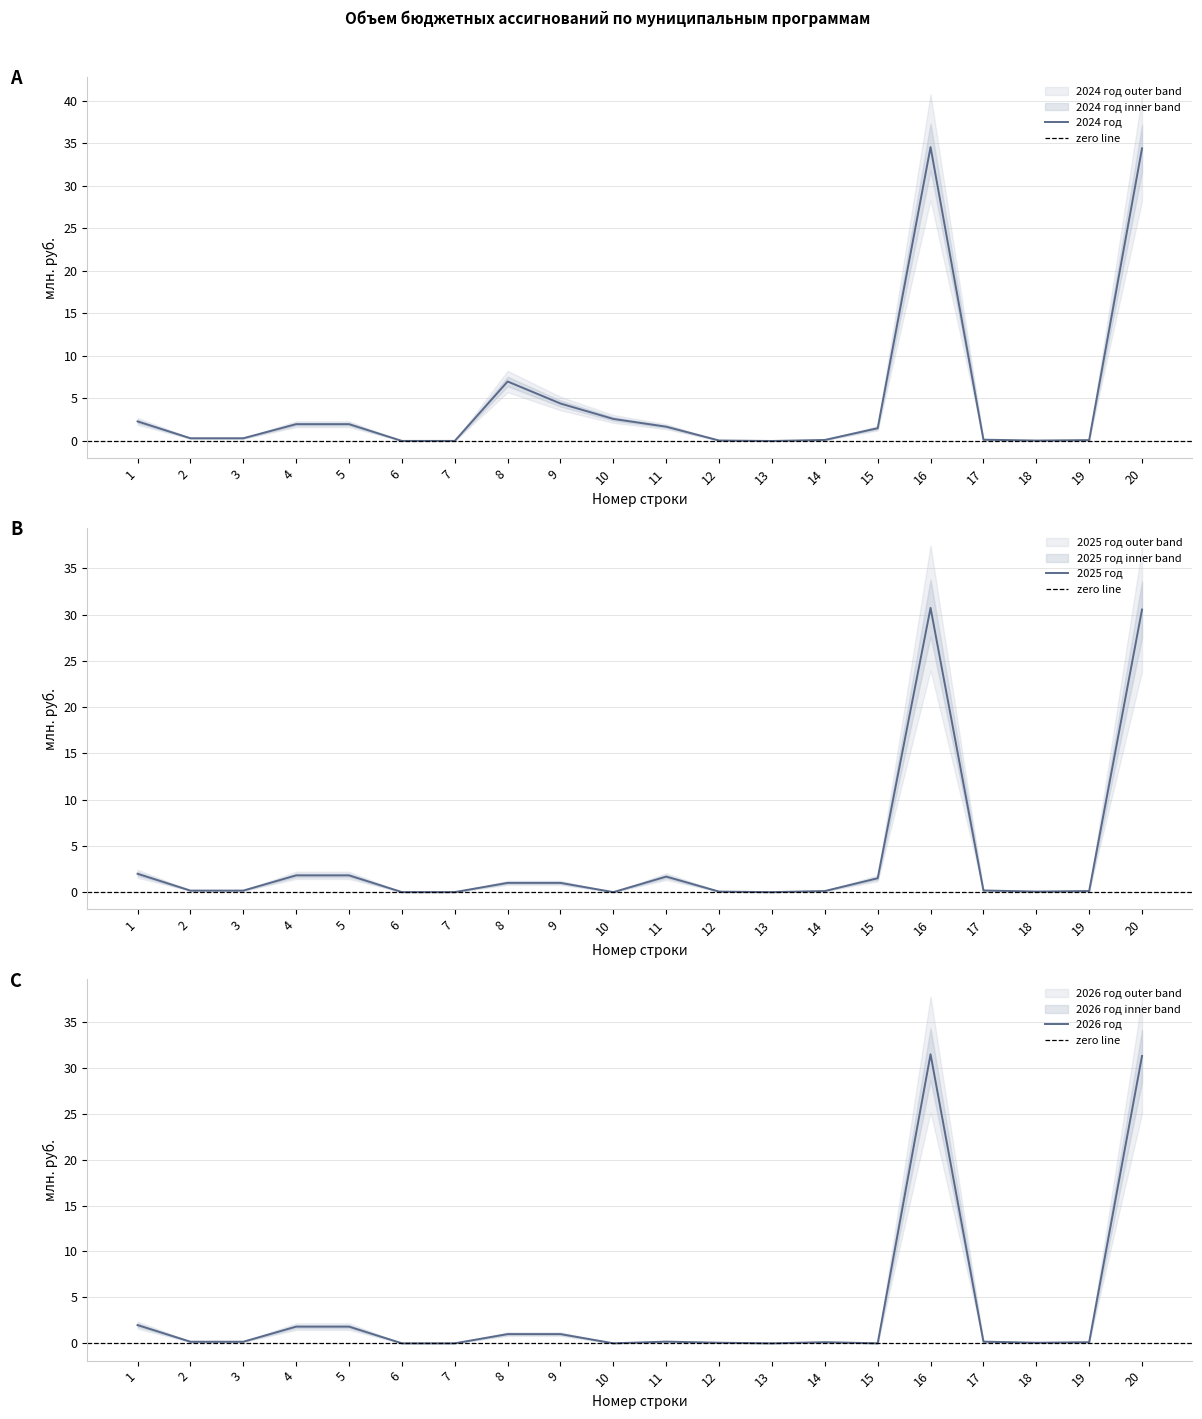

Between 18 and 1, which is larger?

1